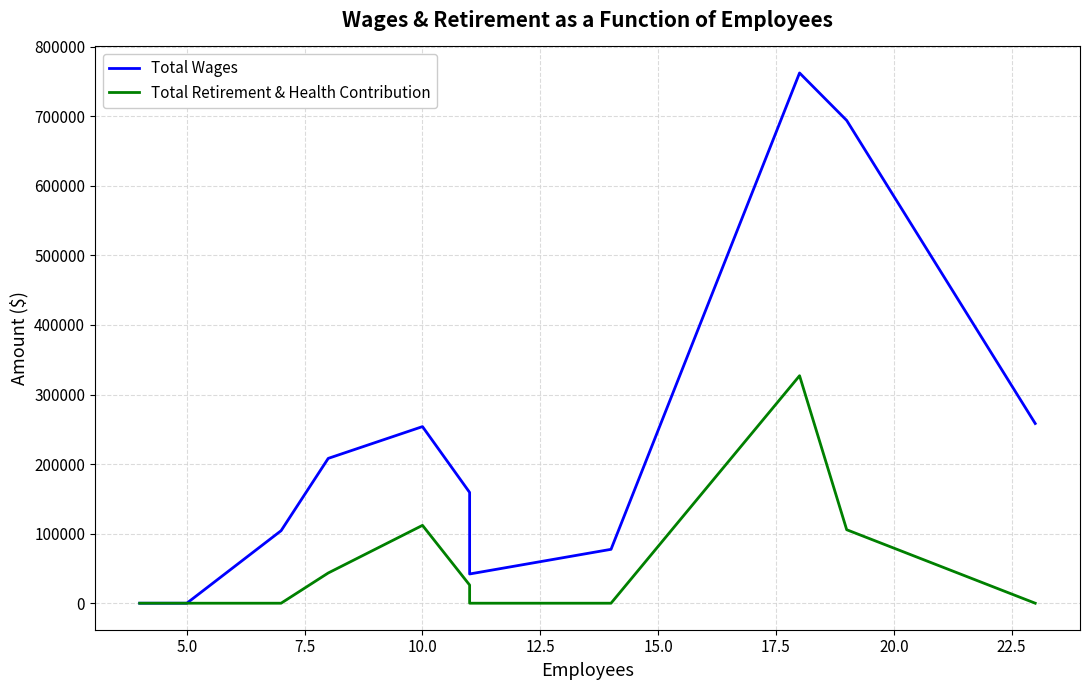

What is the maximum value shown in the chart?

762190